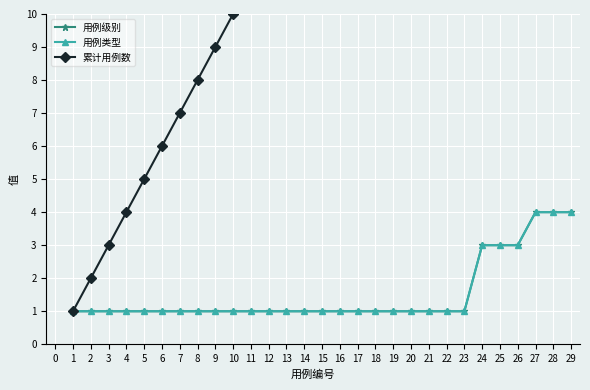

What are all the series names shown in the legend?

用例级别, 用例类型, 累计用例数